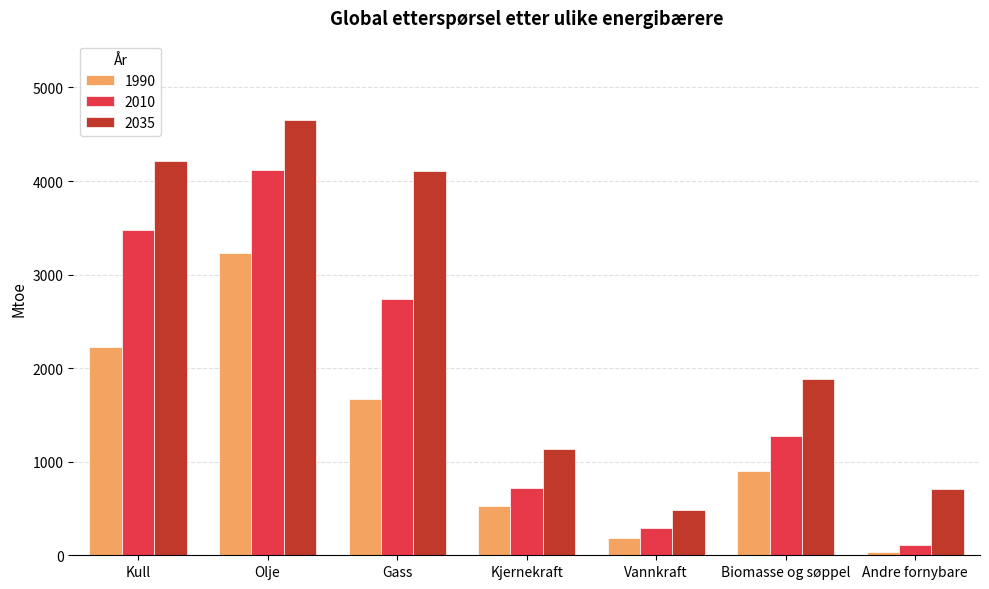

Reading left to right, list all the values displayed in this chart.

1990: 2231	3230	1668	526	184	903	36
2010: 3474	4113	2740	719	295	1277	112
2035: 4218	4656	4106	1138	488	1881	710